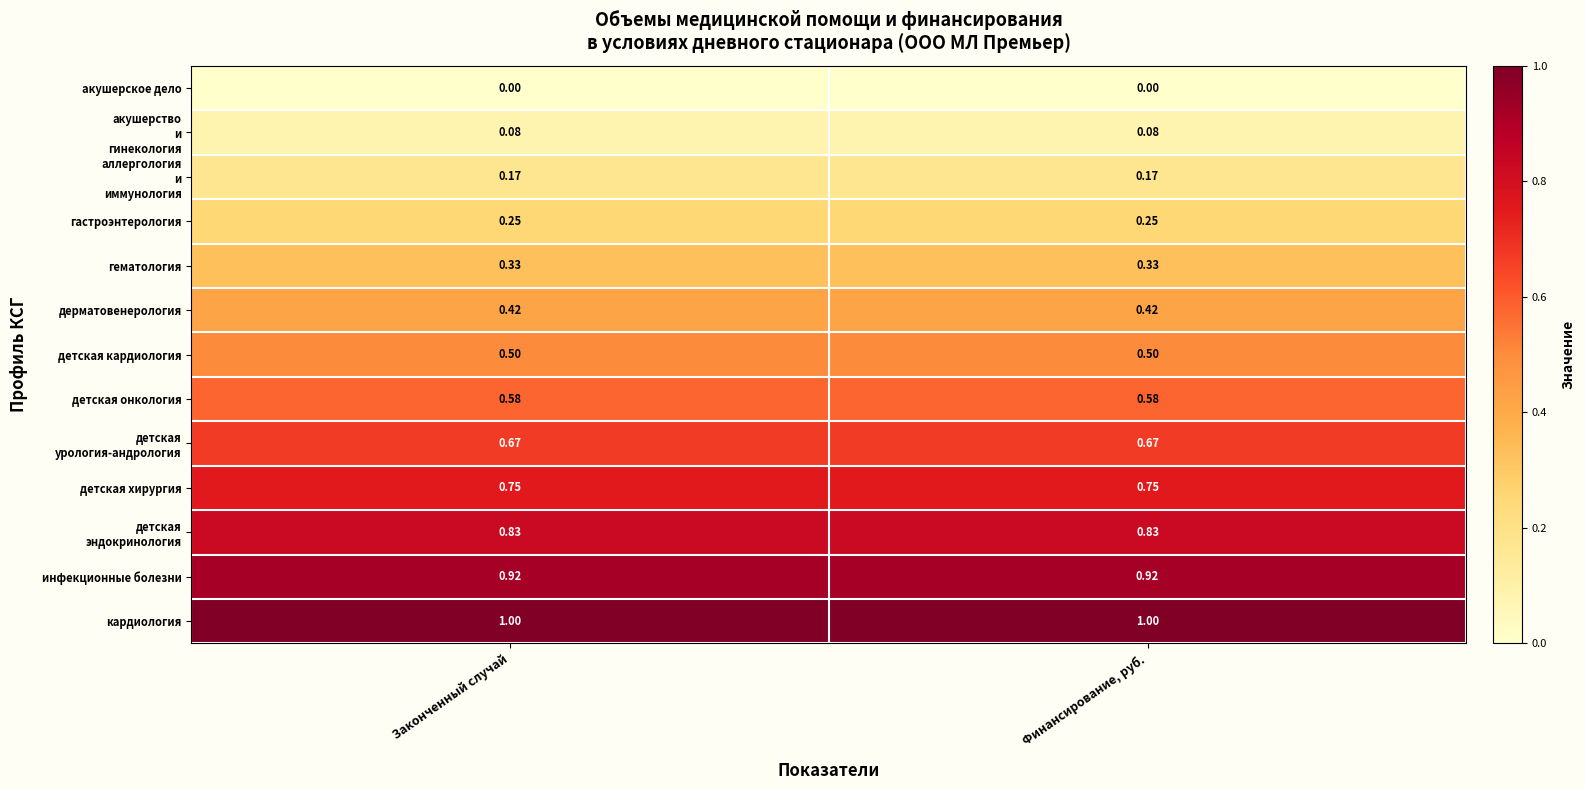

Is the value of акушерское дело at Законченный случай greater than the value of кардиология at Финансирование, руб.?

No